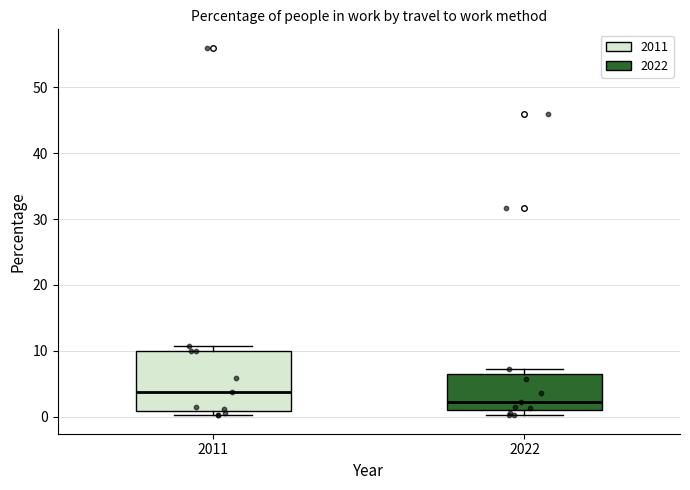

Where is the upper edge of the box at x = 2011 on the y-axis? The values are not printed on the chart, so give them approximately, as read against the axis.

10